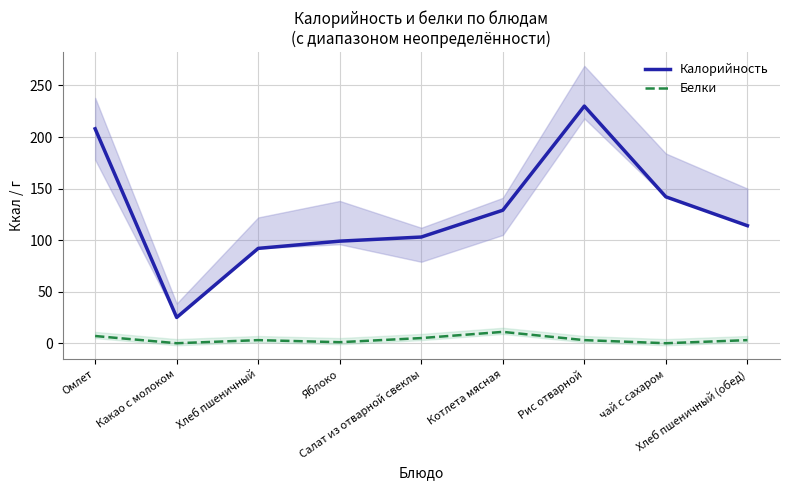

How many values in Белки are above zero?

7